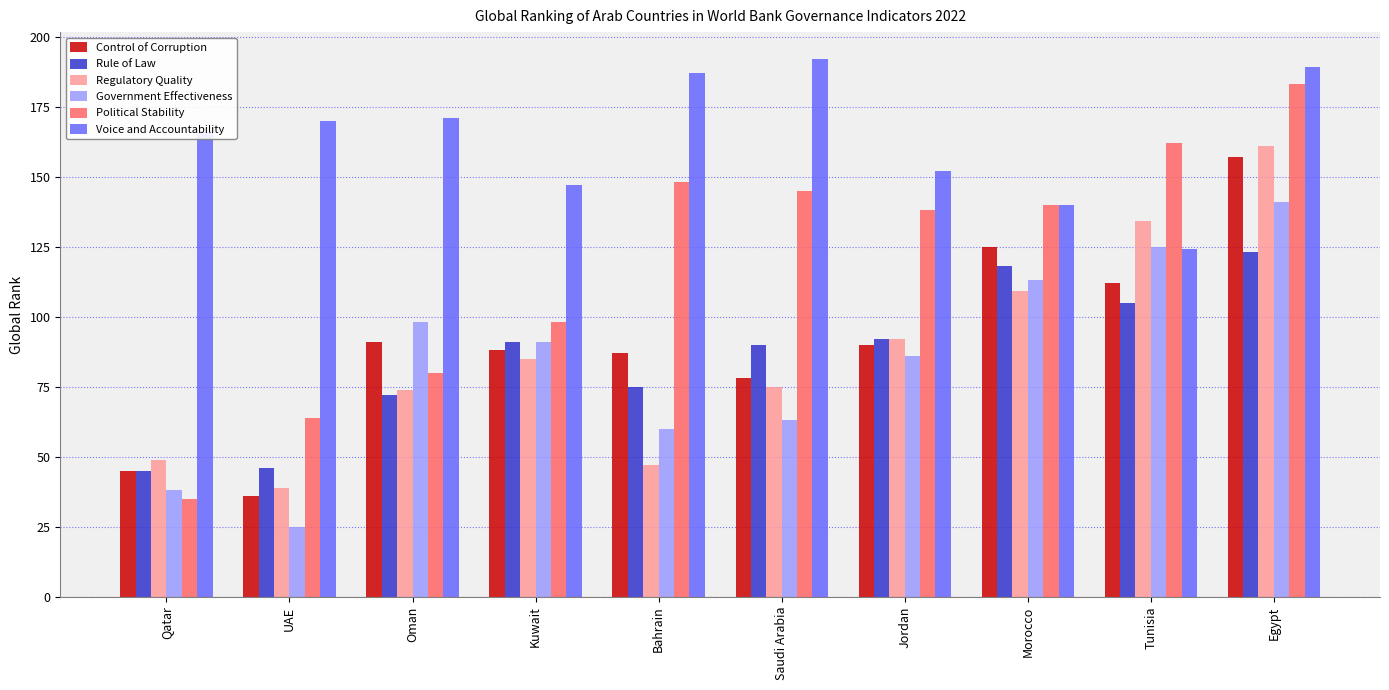

The value of Political Stability at Oman is 80. True or false?

True